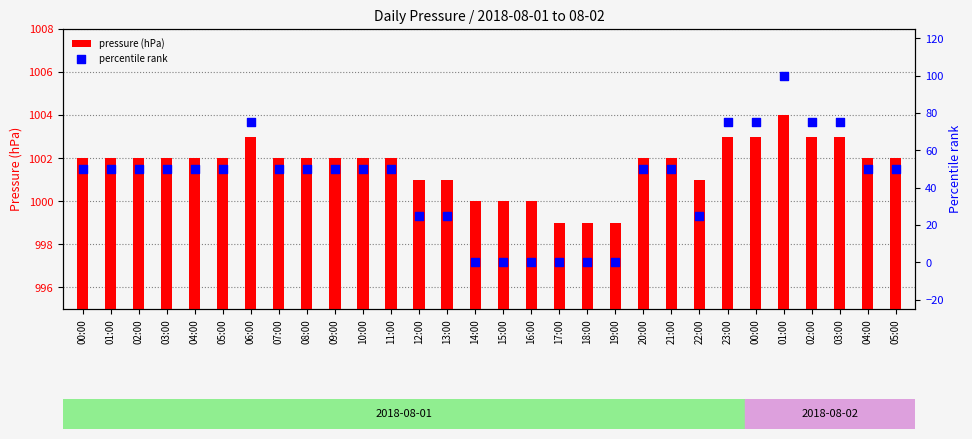

What are all the series names shown in the legend?

pressure (hPa), percentile rank